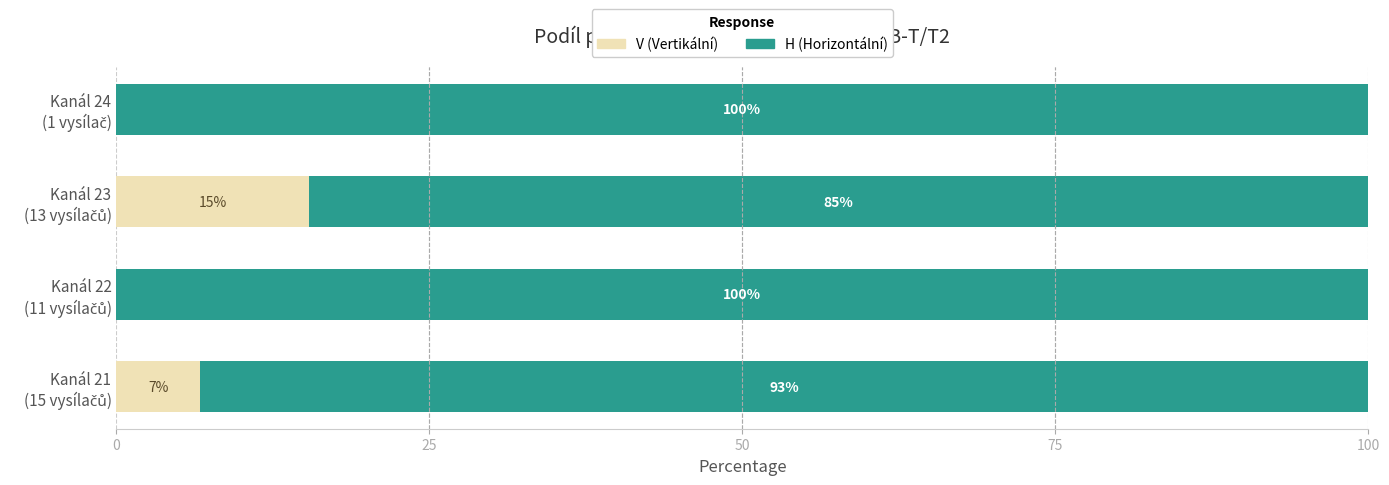

What is the highest value of the V (Vertikální) series?

15.4